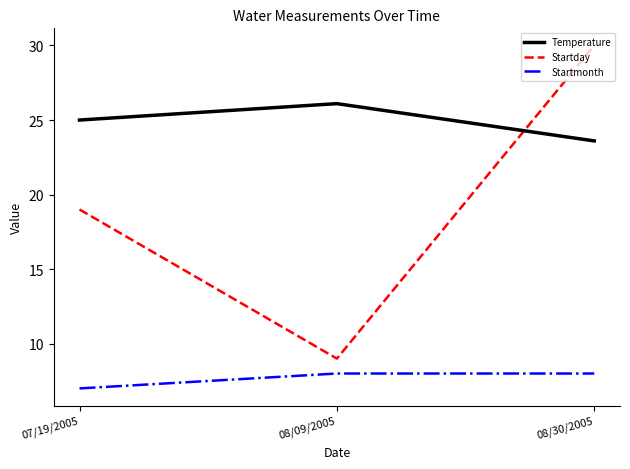

Reading right to left, what are all the values shown in this chart?

Temperature: 08/30/2005=23.6	08/09/2005=26.1	07/19/2005=25.0
Startday: 08/30/2005=30.0	08/09/2005=9.0	07/19/2005=19.0
Startmonth: 08/30/2005=8.0	08/09/2005=8.0	07/19/2005=7.0